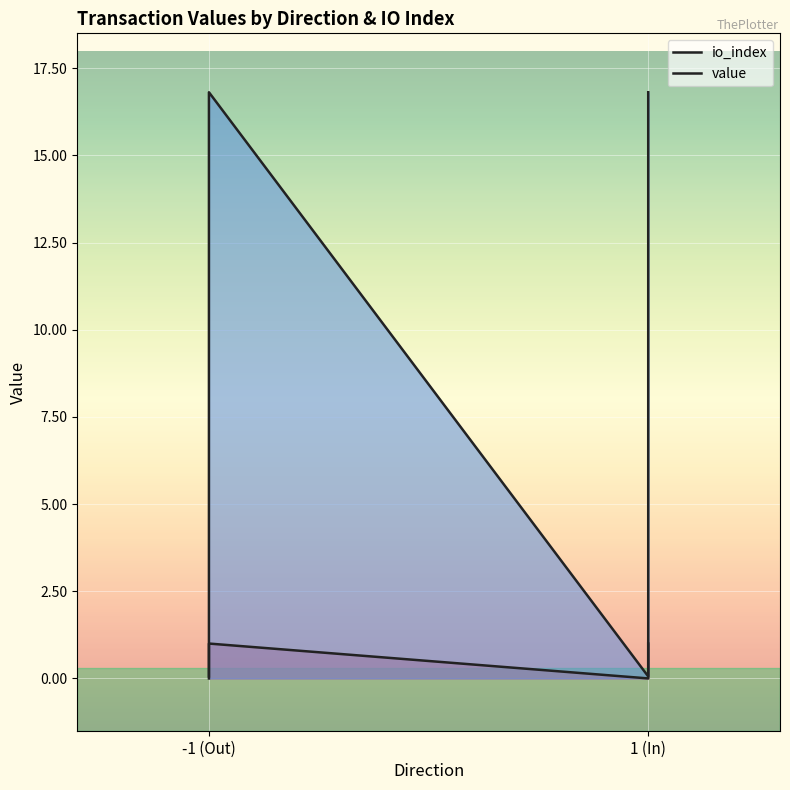

Does the chart display data point markers on the line(s)?

No